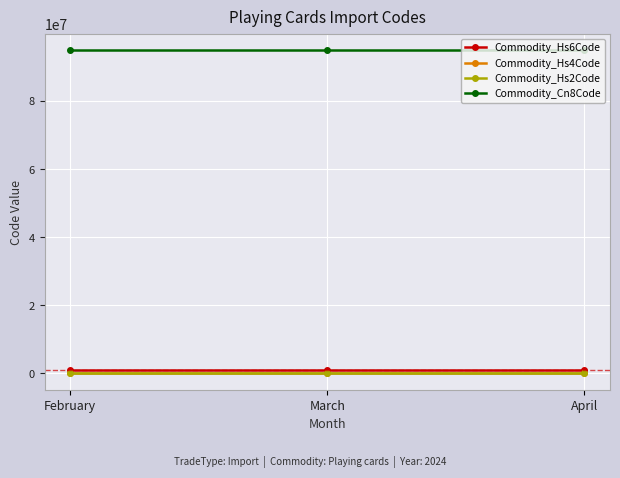

Is it true that Commodity_Cn8Code equals 159585845 at April?

False